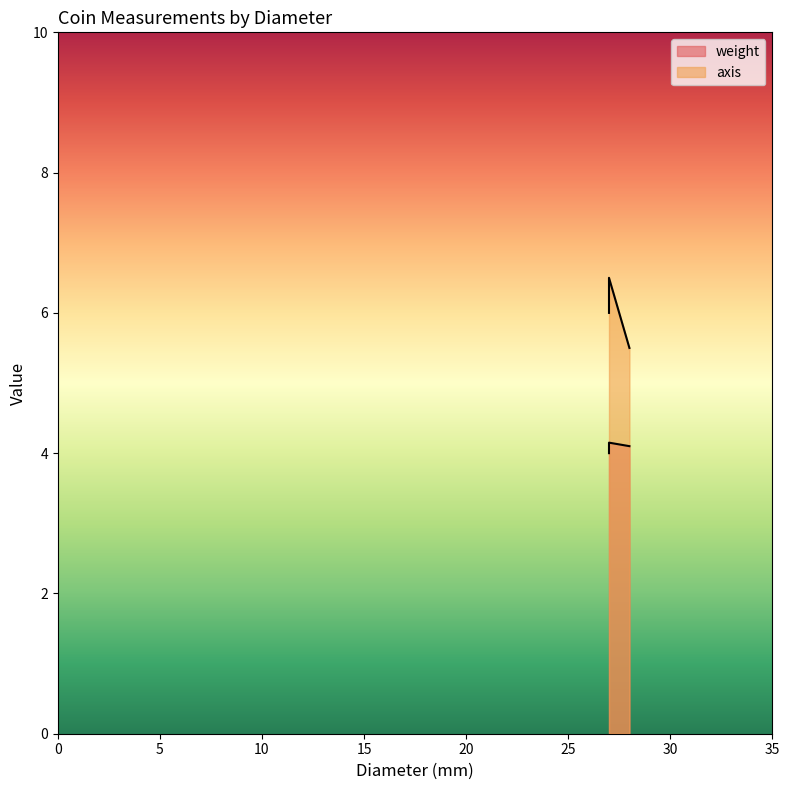

What value does the data have at 27?

6.5